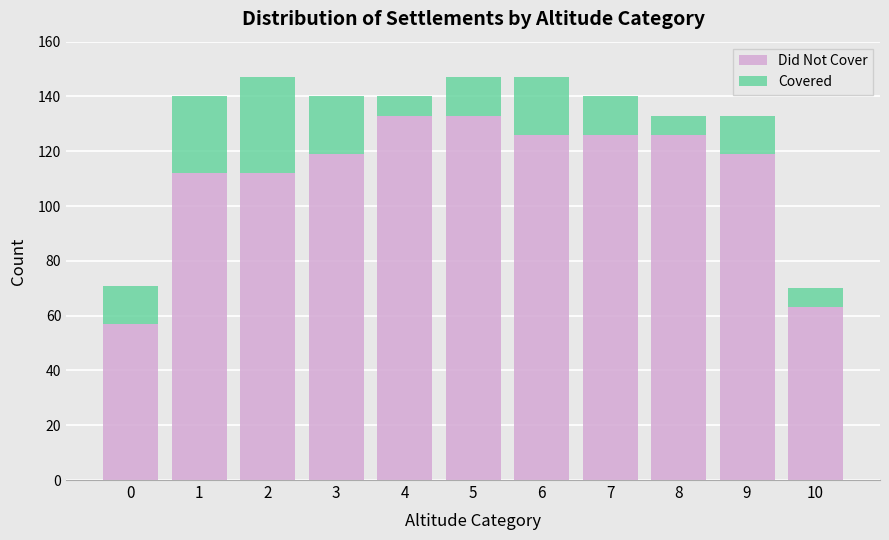

What is the maximum value for Did Not Cover?

133